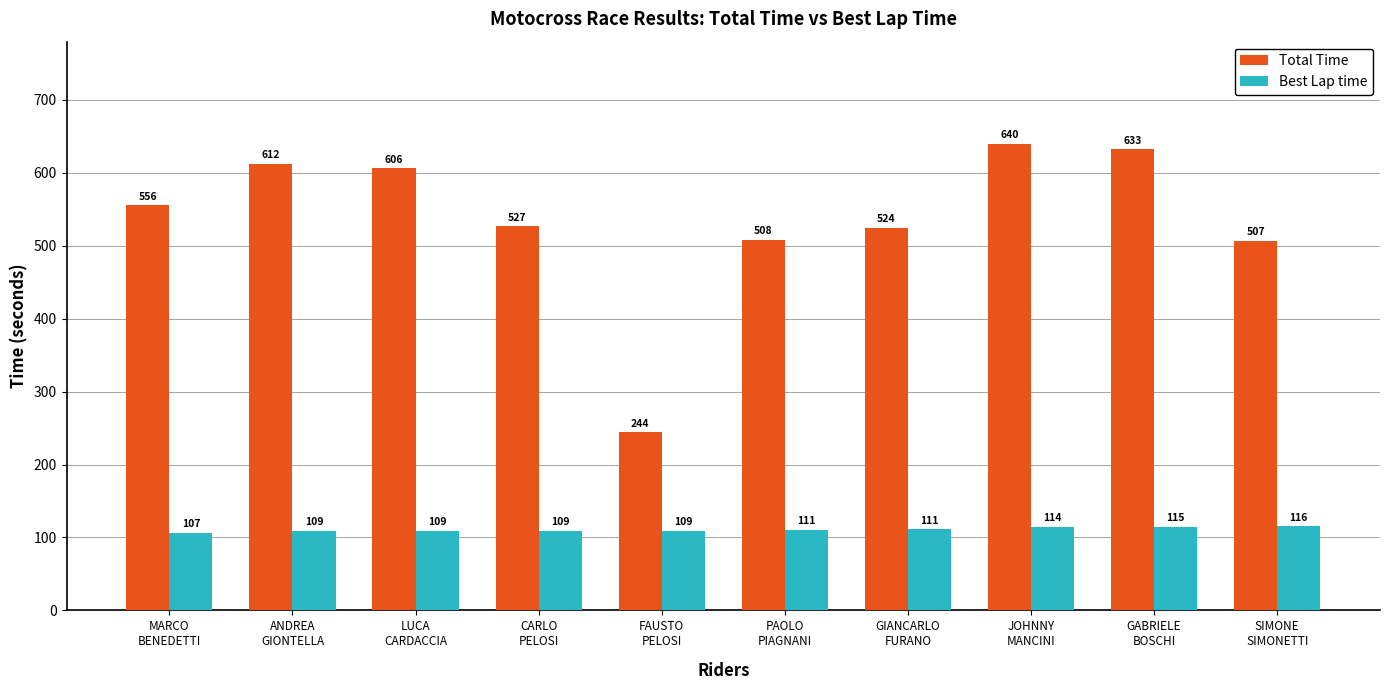

At GIANCARLO
FURANO, list the series in order from largest to smallest.

Total Time, Best Lap time